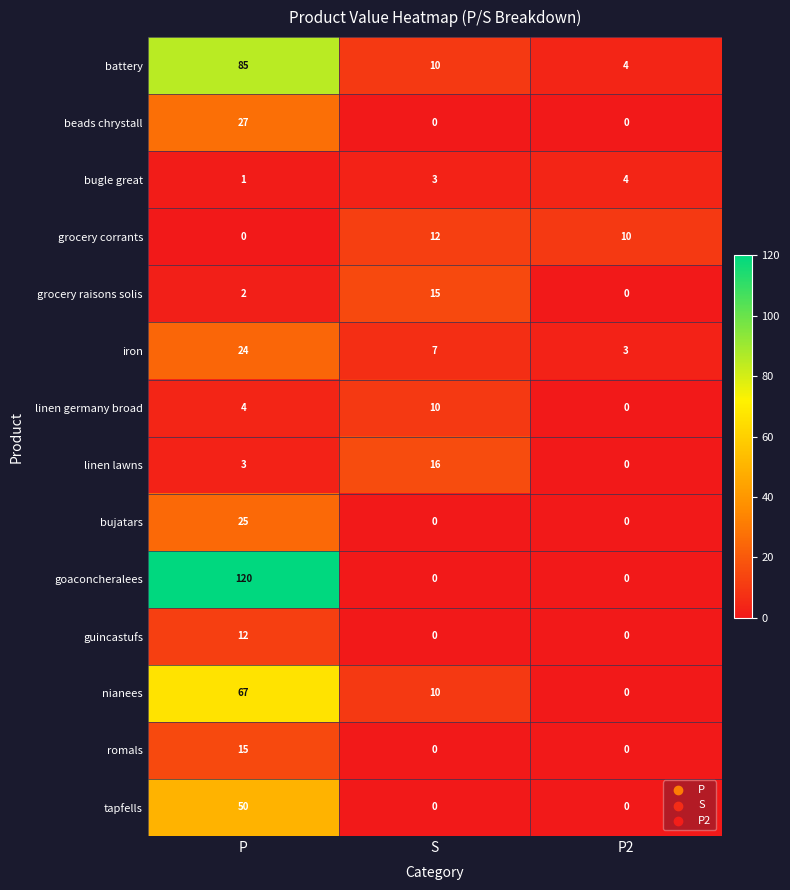

Which series changed the most between P and S?

goaconcheralees